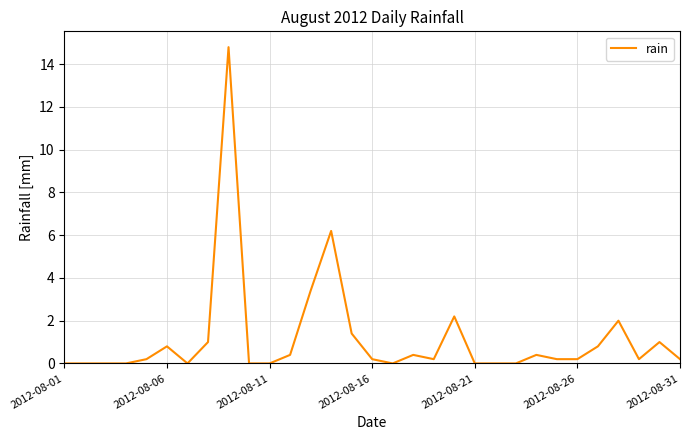

What is the greatest value displayed?

14.8